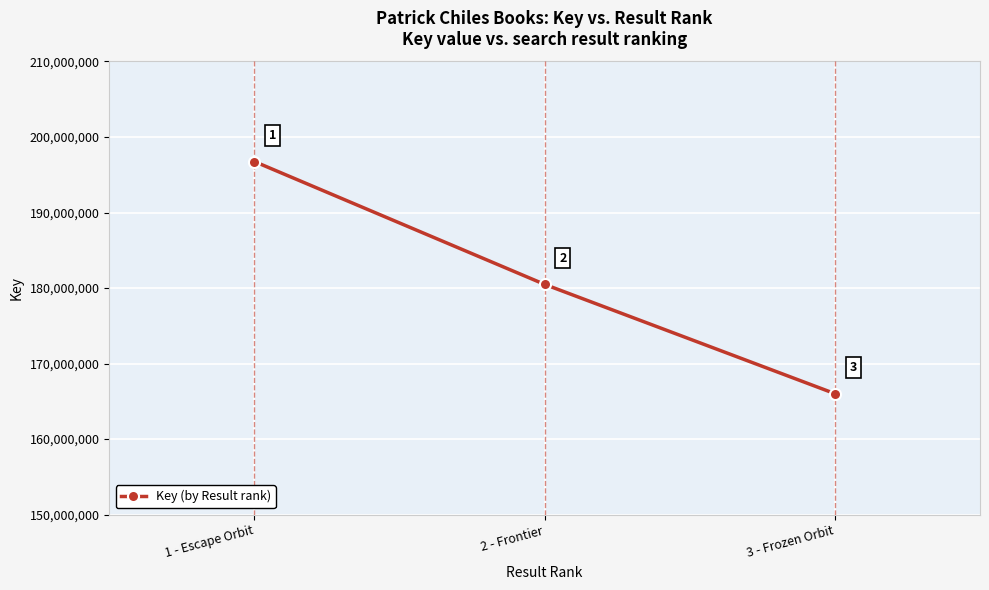

Approximately how many times larger is the value at 3 - Frozen Orbit compared to 1 - Escape Orbit?

0.8